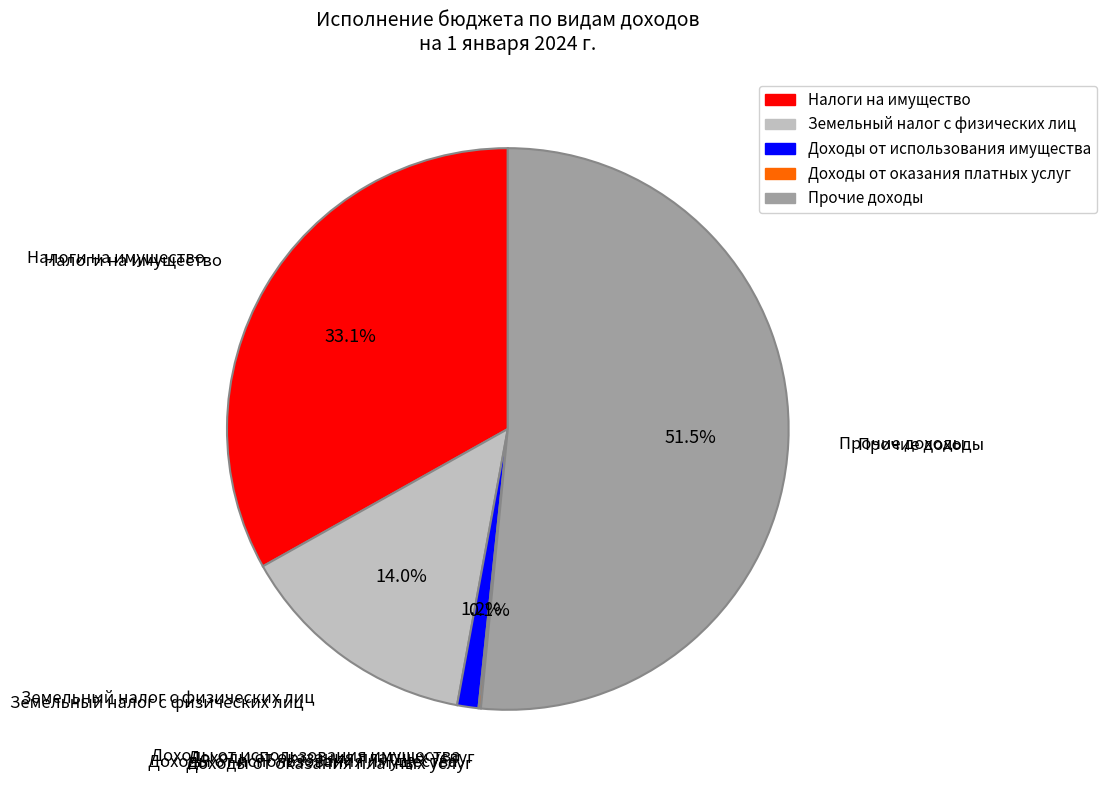

Does Прочие доходы account for over 50% of the chart?

Yes